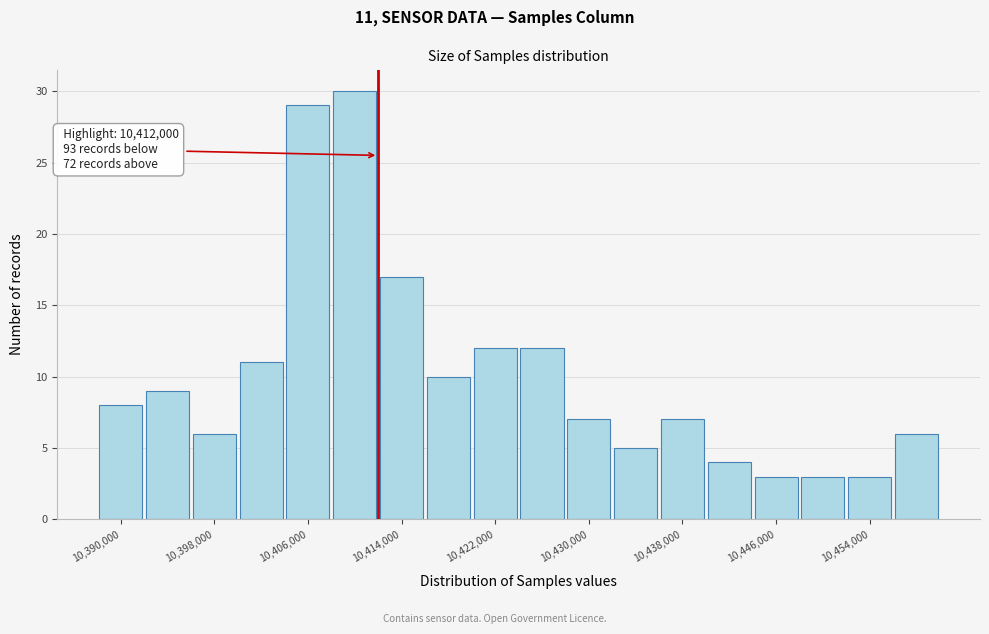

Over which range of the x-axis is the bar tallest?

10408000 to 10412000